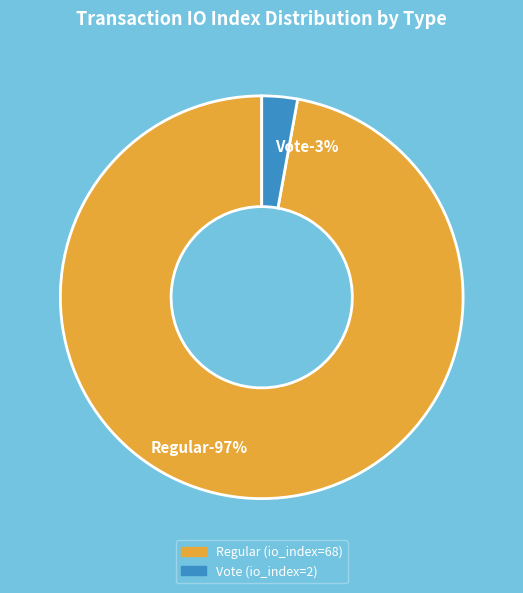

Count the number of slices in the pie.

2